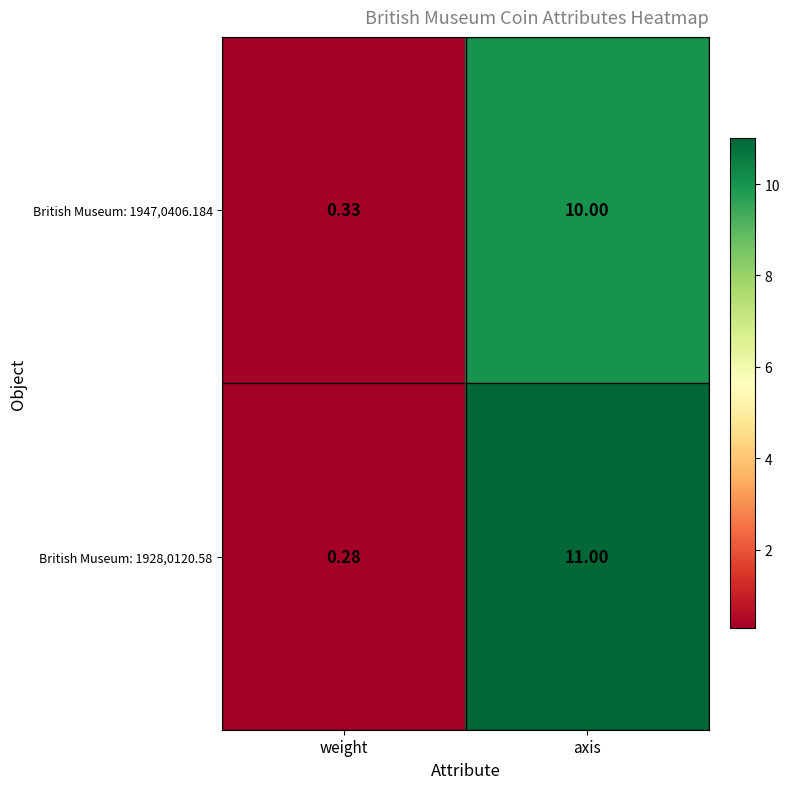

Which label corresponds to the smallest value in the chart?

weight